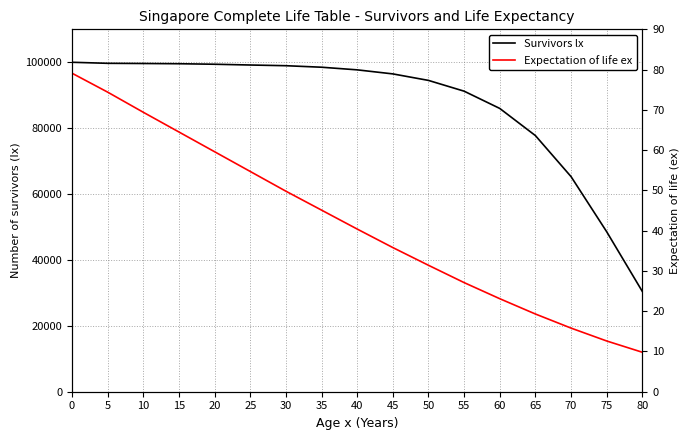

What is the difference between the maximum and second lowest values in the Survivors lx series?

51448.0